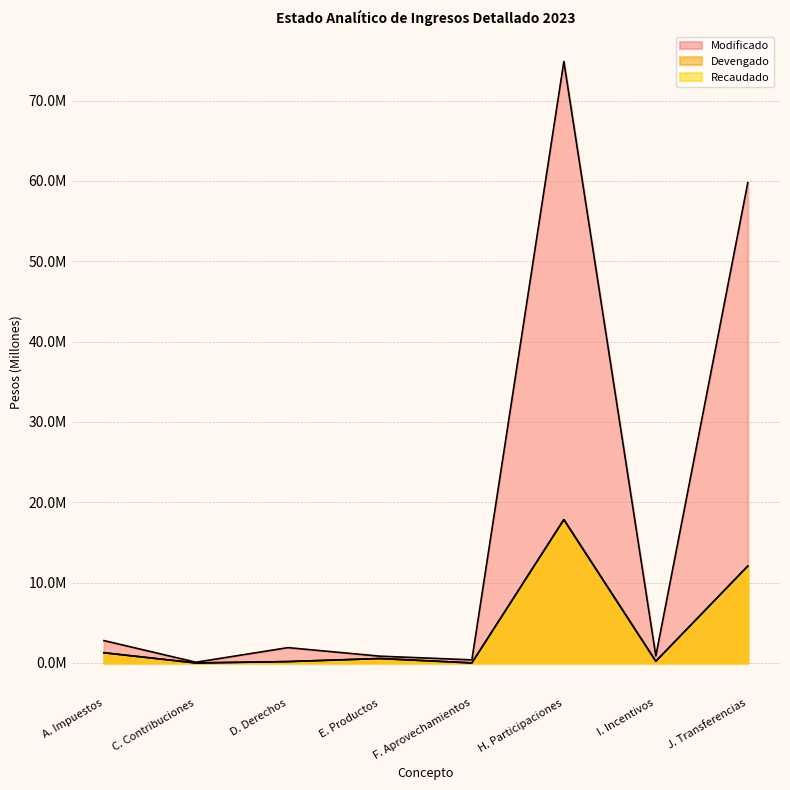

What is the total value across all series at H. Participaciones?

110568356.9